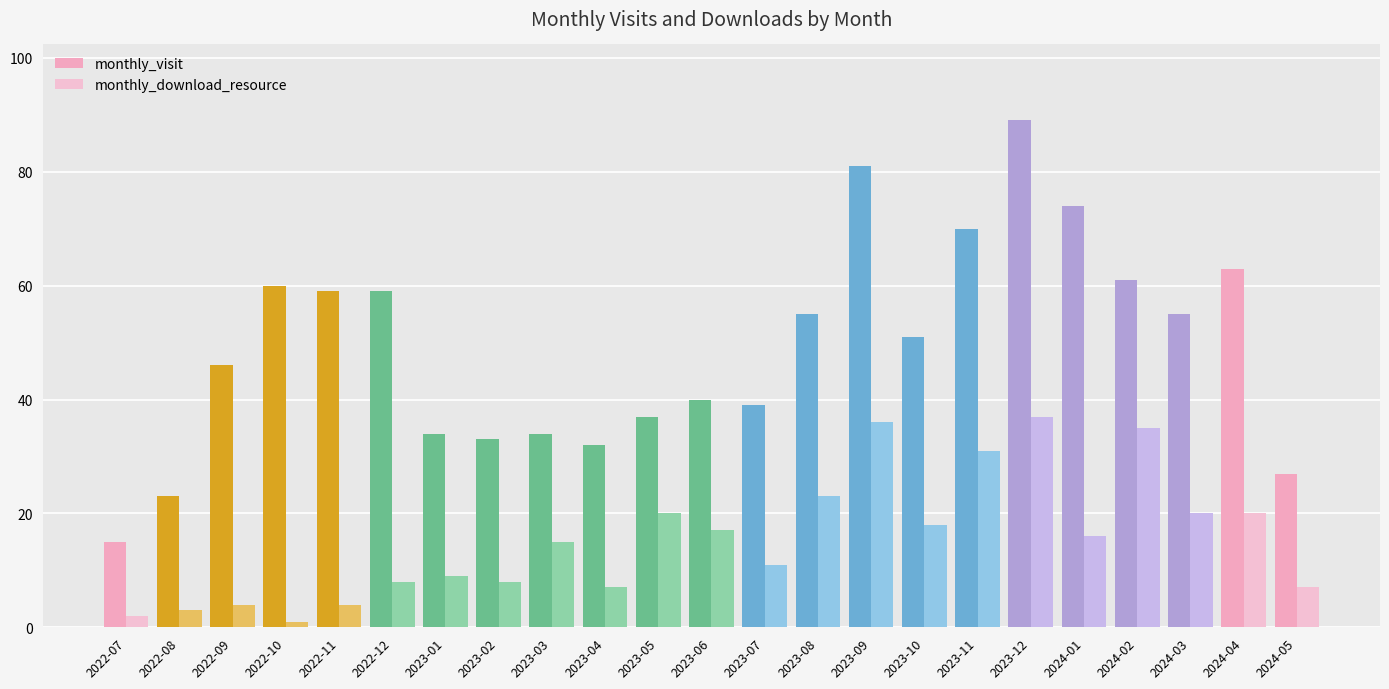

True or false: monthly_download_resource has a value of 23 at 2023-06.

False